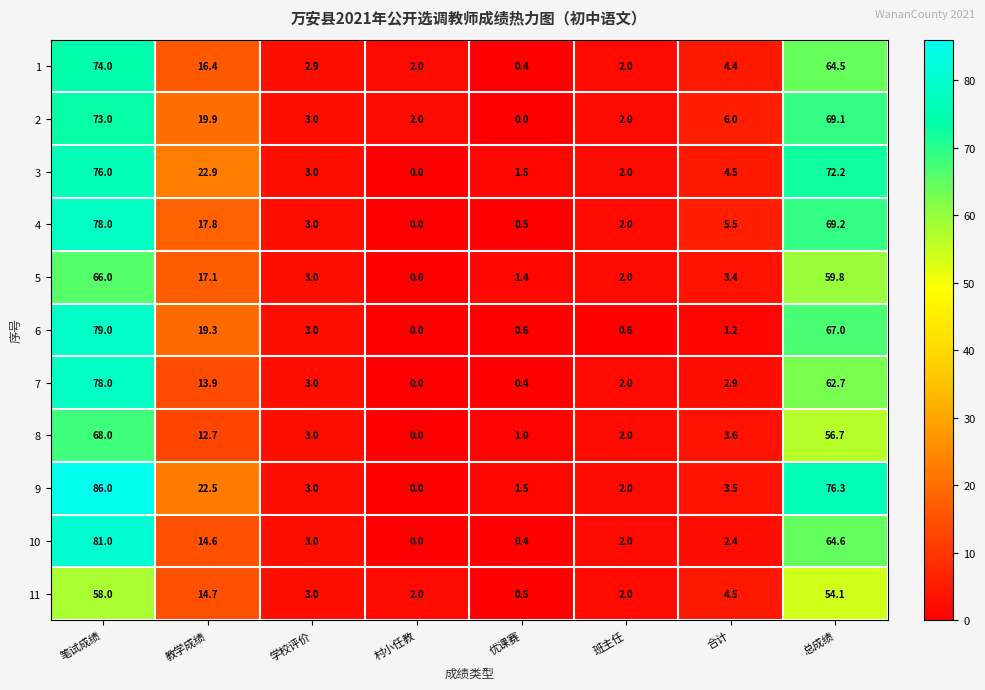

Where is 4 nearest to the value 39?

教学成绩